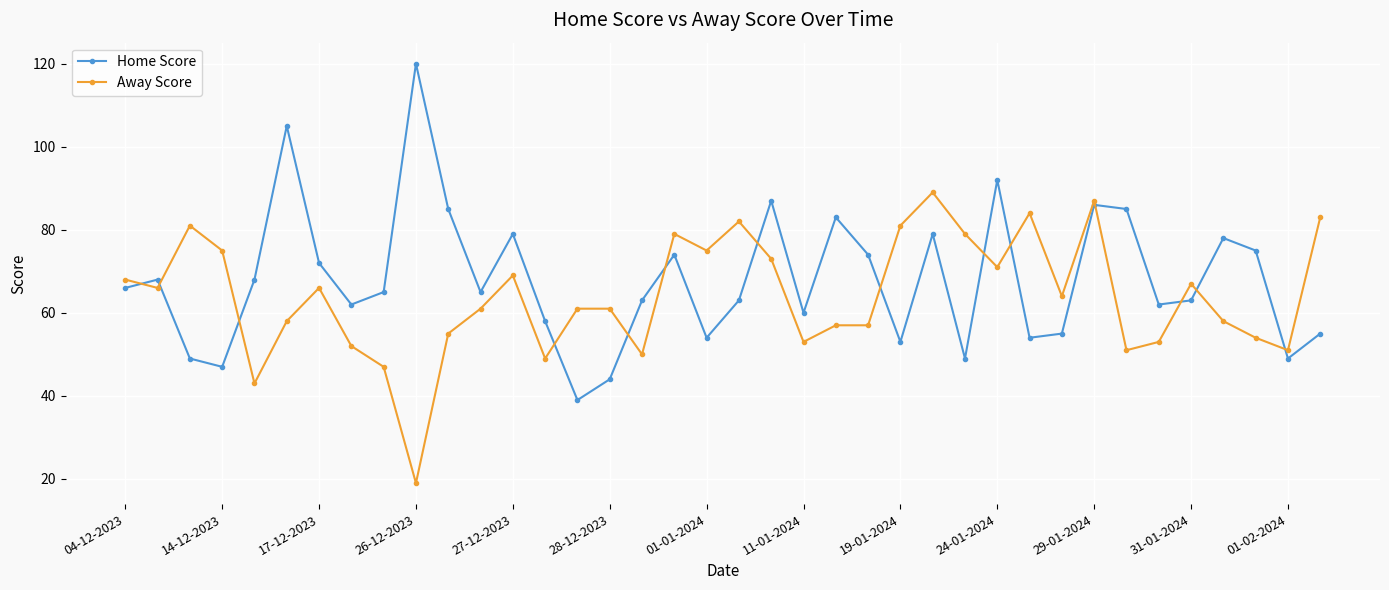

Rank the series by their average value, from highest to lowest.

Home Score, Away Score